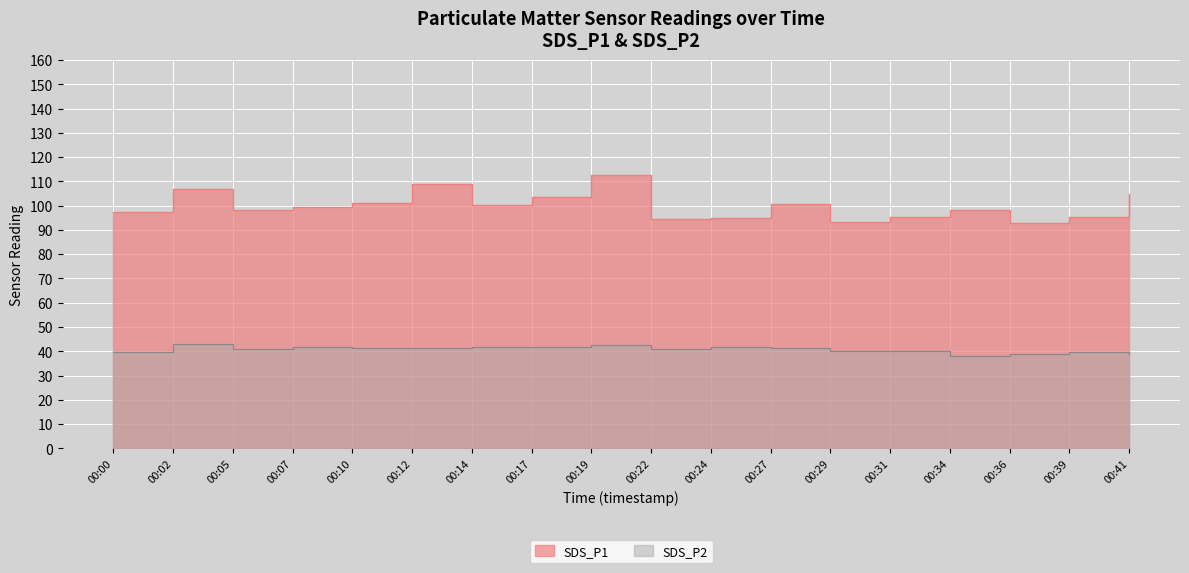

What are all the series names shown in the legend?

SDS_P1, SDS_P2